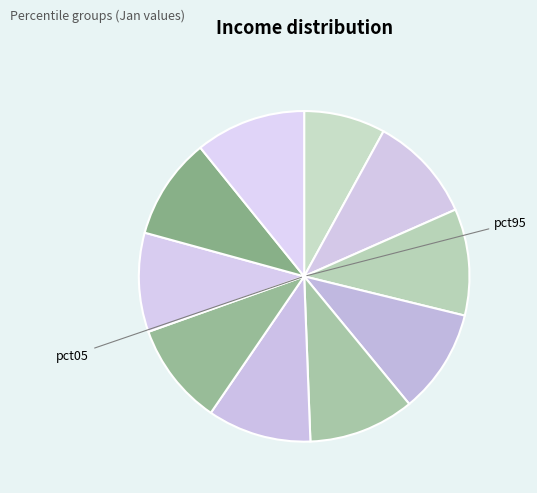

Count the number of slices in the pie.

10